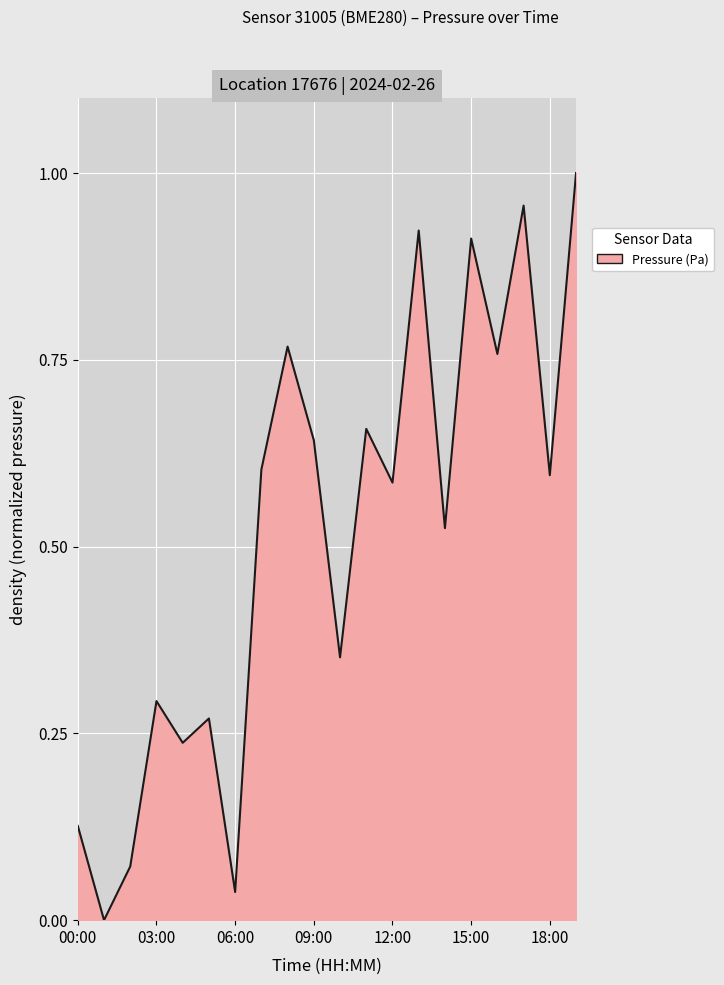

How many lines are shown in the chart?

1